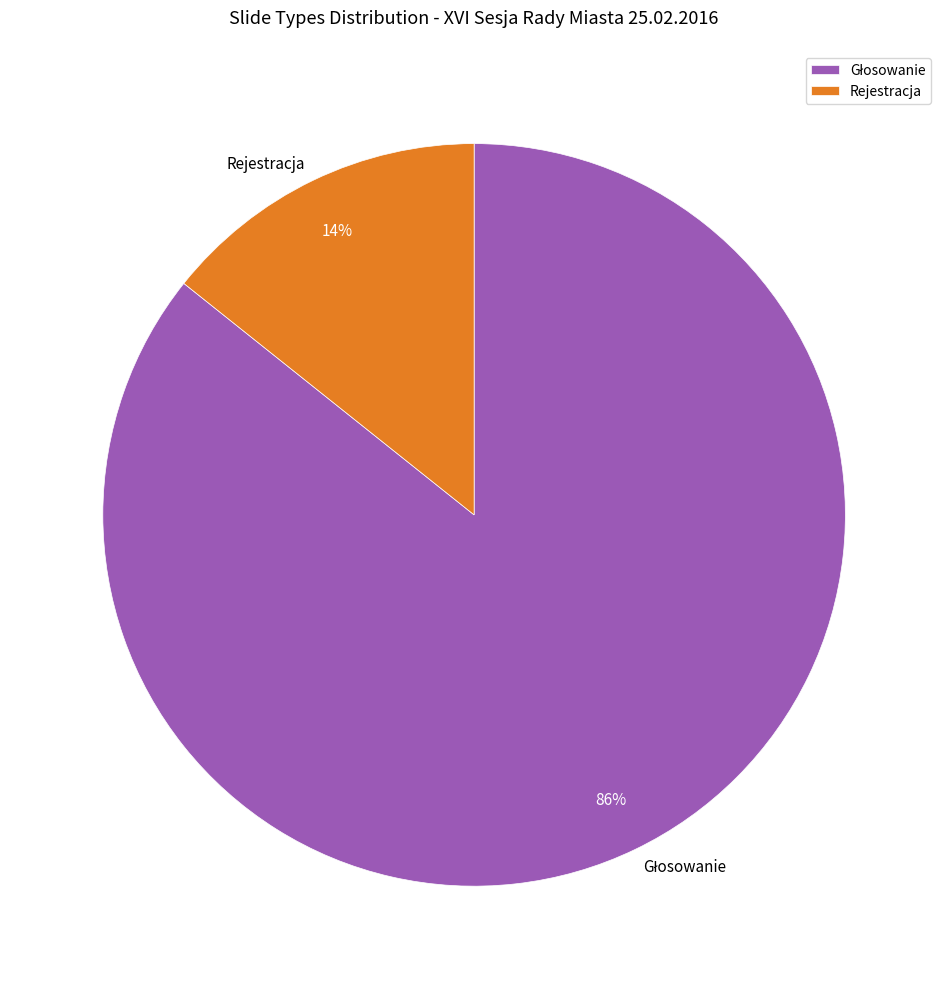

To the nearest percent, what portion does Rejestracja represent?

14%